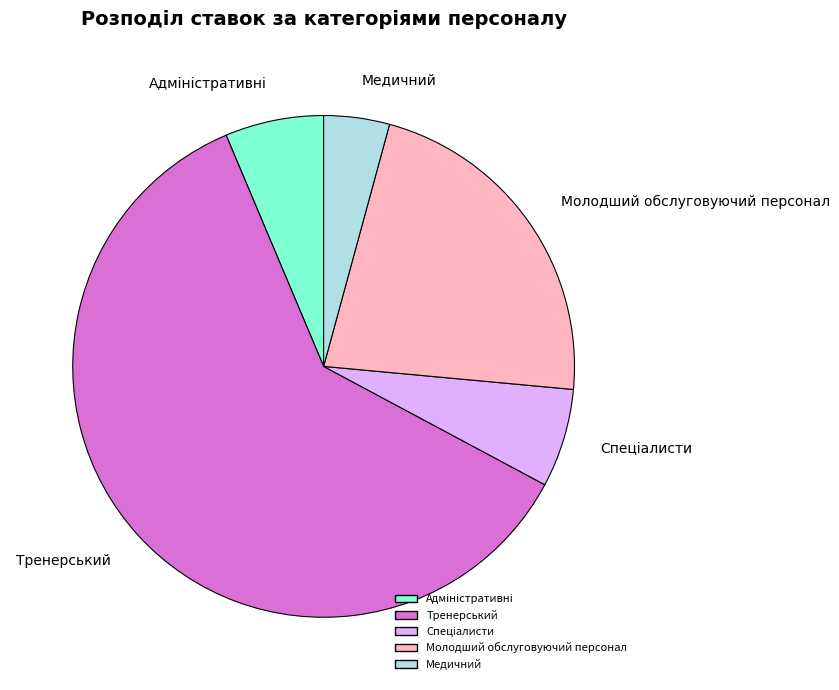

What is the ratio of the value at Молодший обслуговуючий персонал to the value at Медичний?

5.2